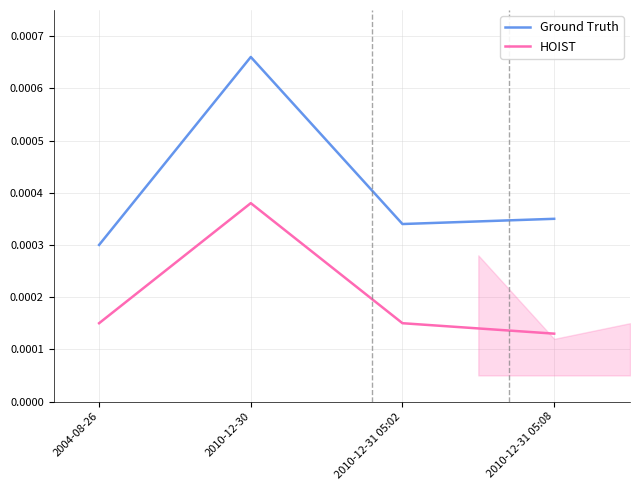

What are all the series names shown in the legend?

Ground Truth, HOIST